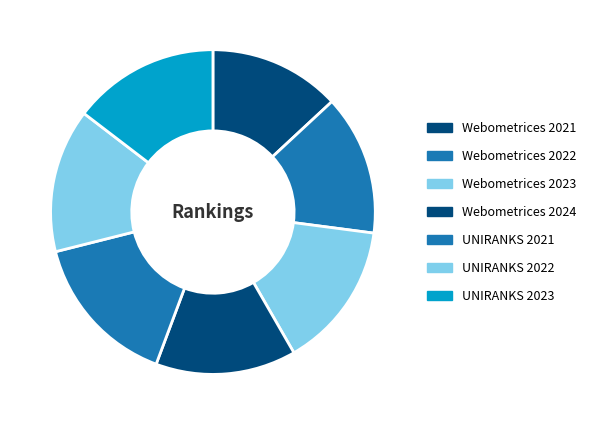

Do Webometrices 2024 and Webometrices 2023 together represent more than half of the pie?

No